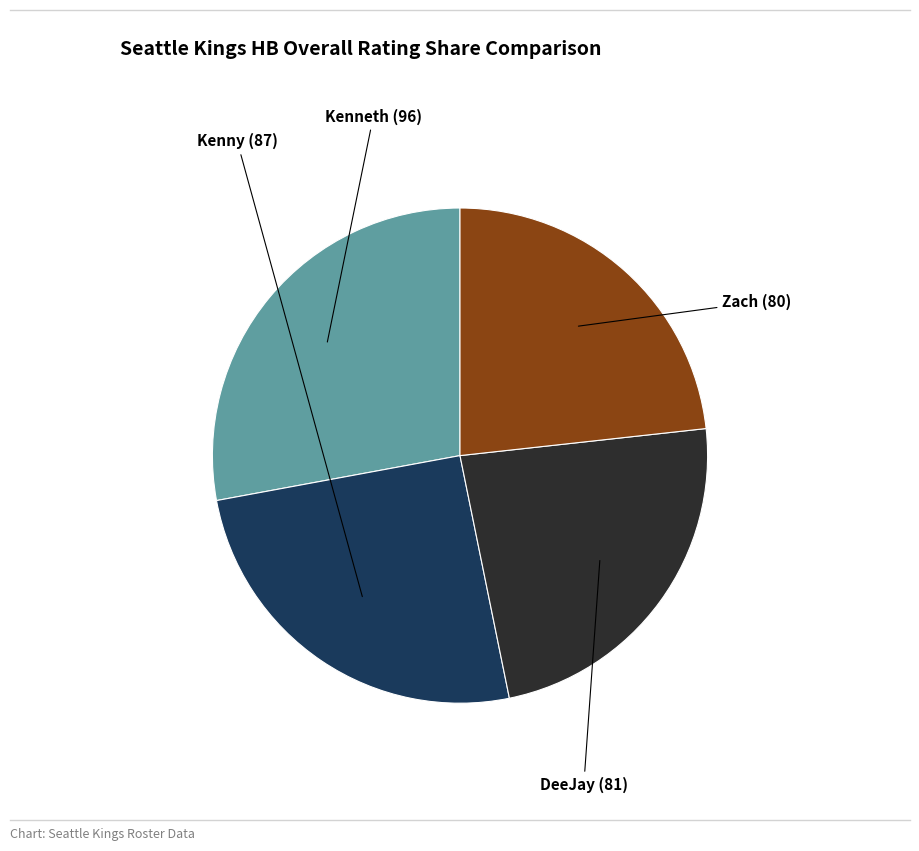

Is there any slice that represents more than half of the pie?

No